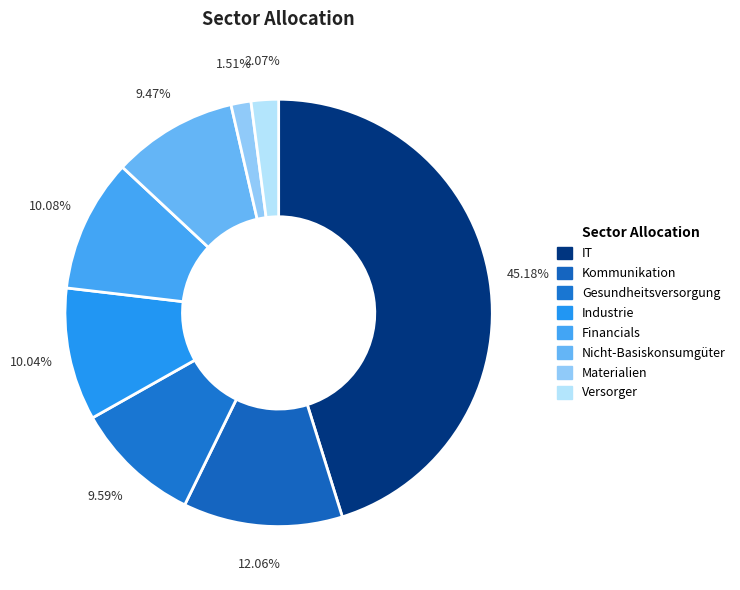

What percentage do Versorger and Industrie together represent?

12.1%